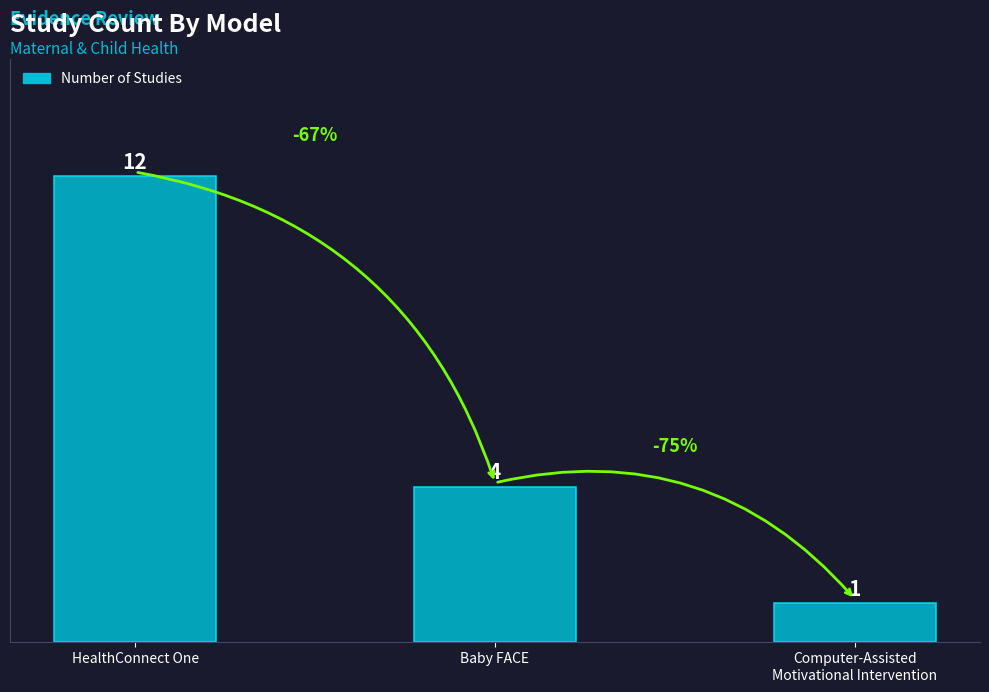

Which has a higher value, HealthConnect One or Baby FACE?

HealthConnect One